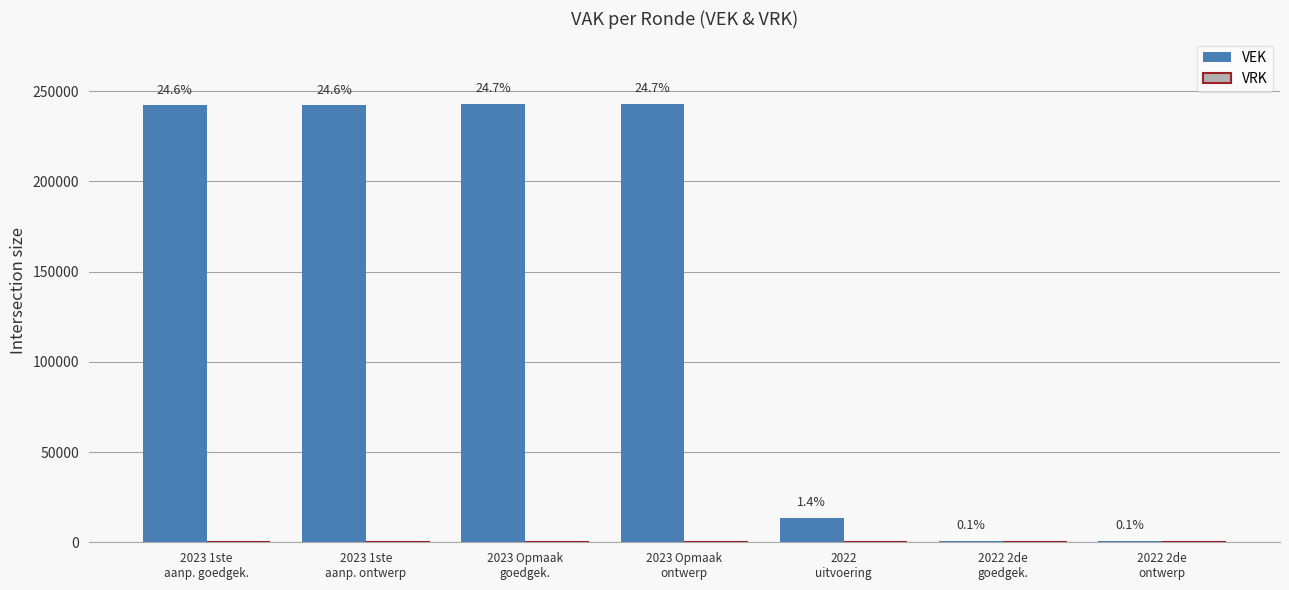

What is the label of the 6th bar from the left?

2022 2de
goedgek.